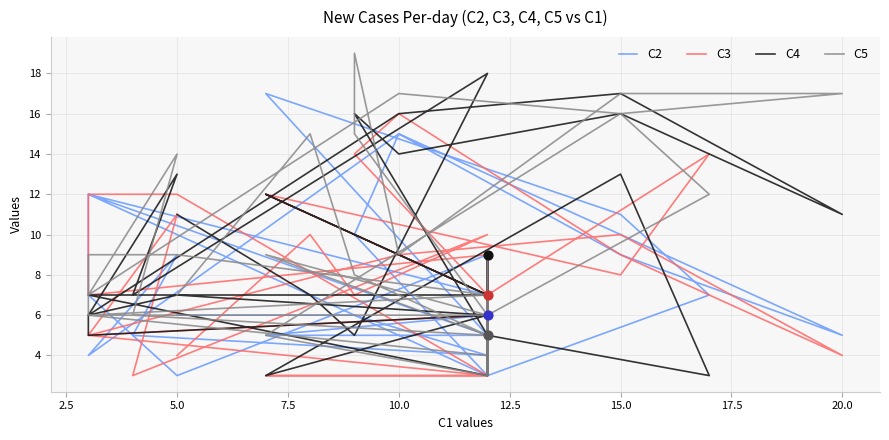

What are all the series names shown in the legend?

C2, C3, C4, C5